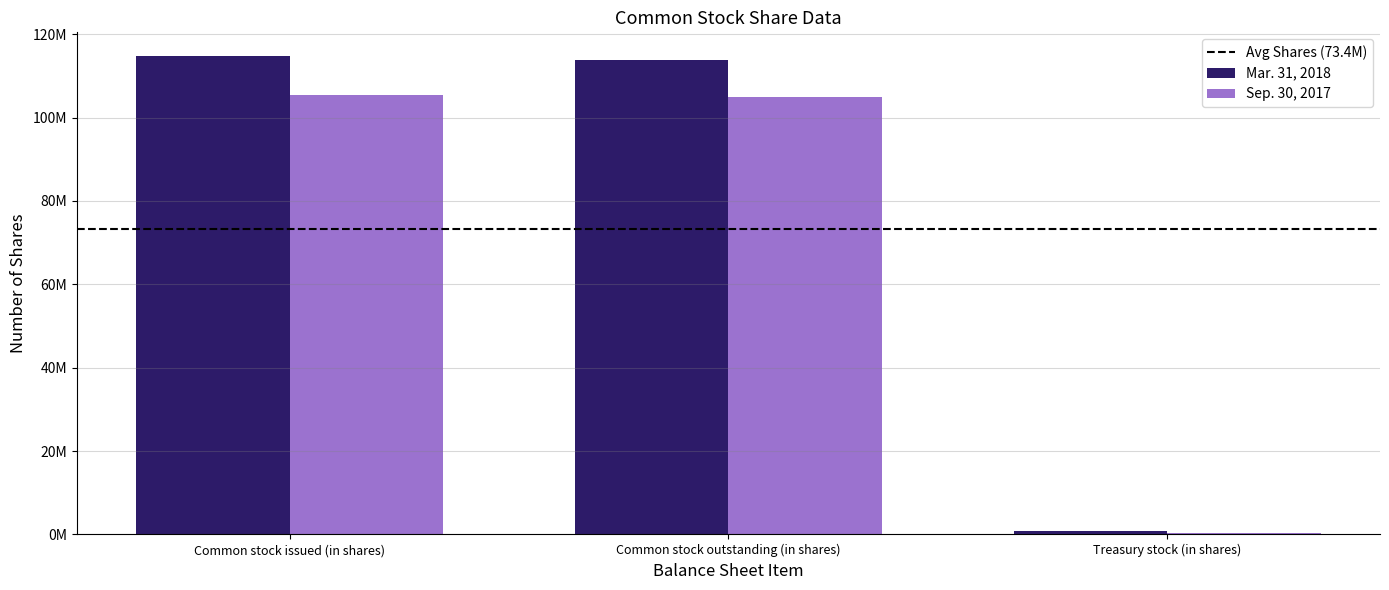

At which category is the sum across all series the highest?

Common stock issued (in shares)